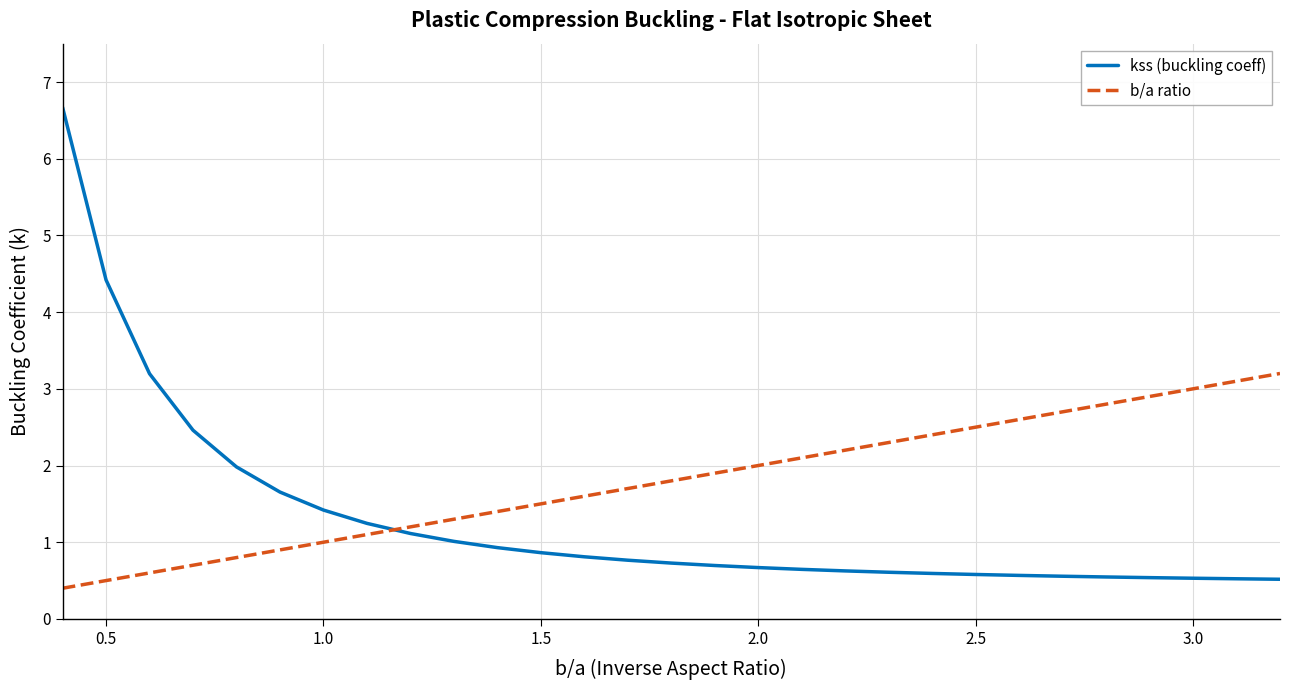

Which series has the largest range (max minus min)?

kss (buckling coeff)